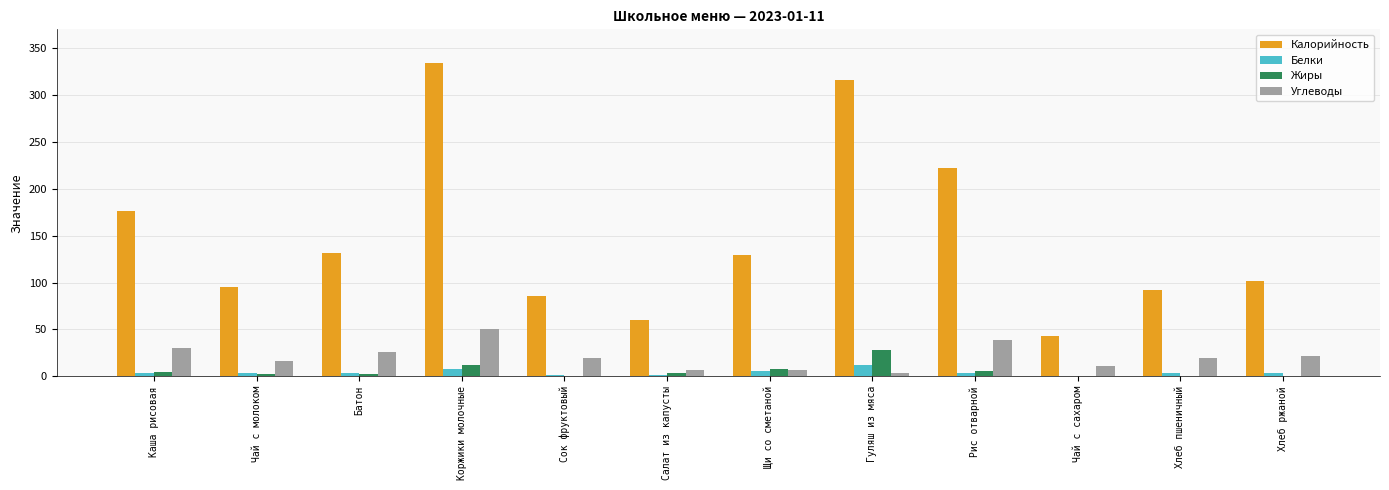

Is it true that Калорийность equals 176.0 at Каша рисовая?

True